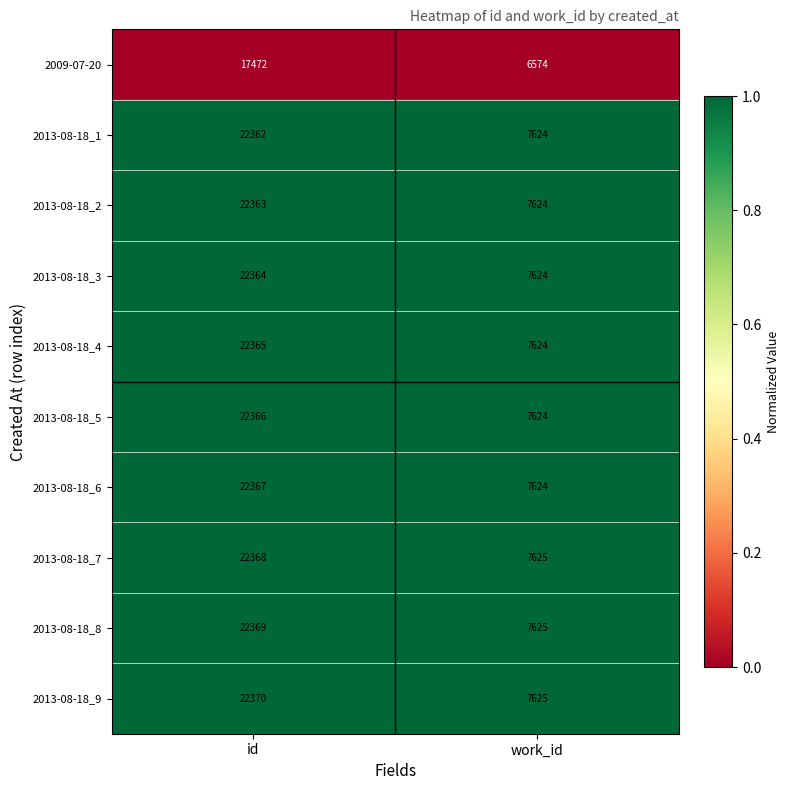

At which category is the sum across all series the highest?

id